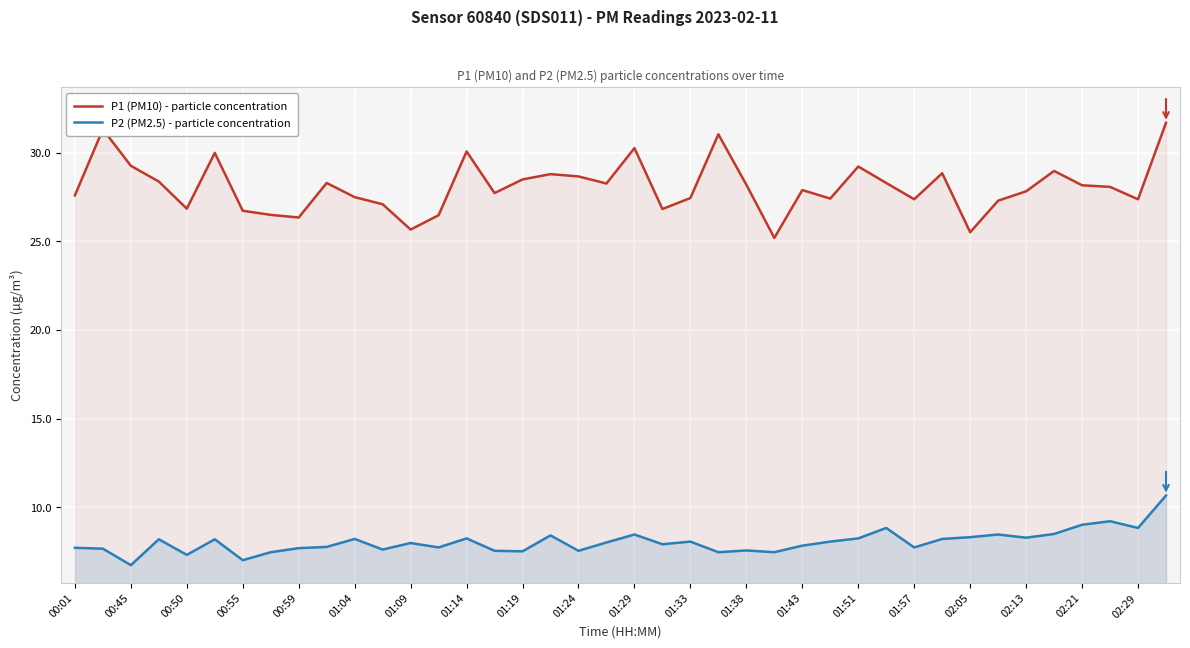

Does the chart display data point markers on the line(s)?

No